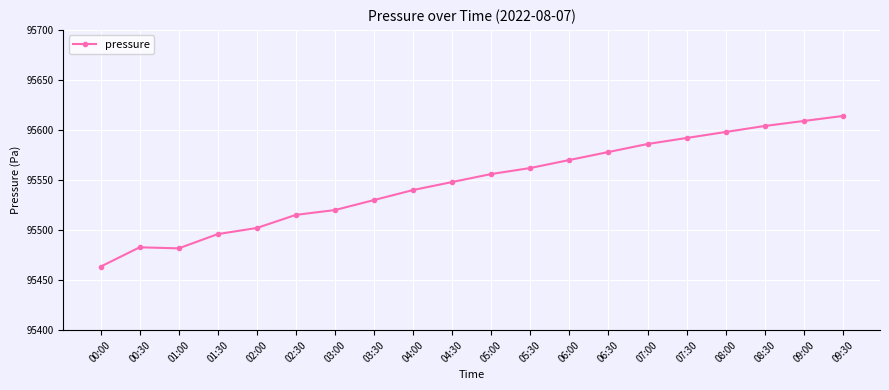

What is the label of the 3rd point from the right?

08:30